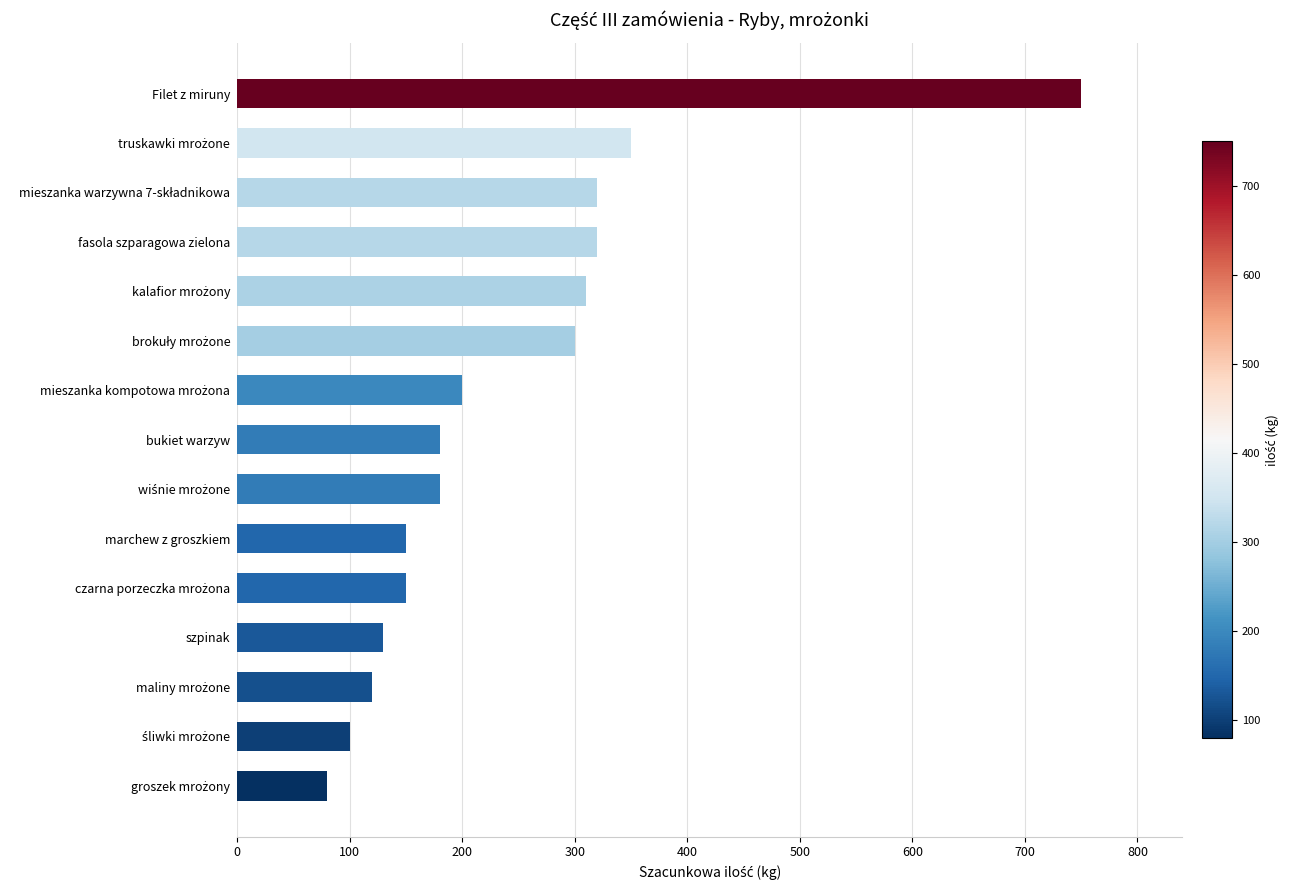

What is the maximum value shown in the chart?

750